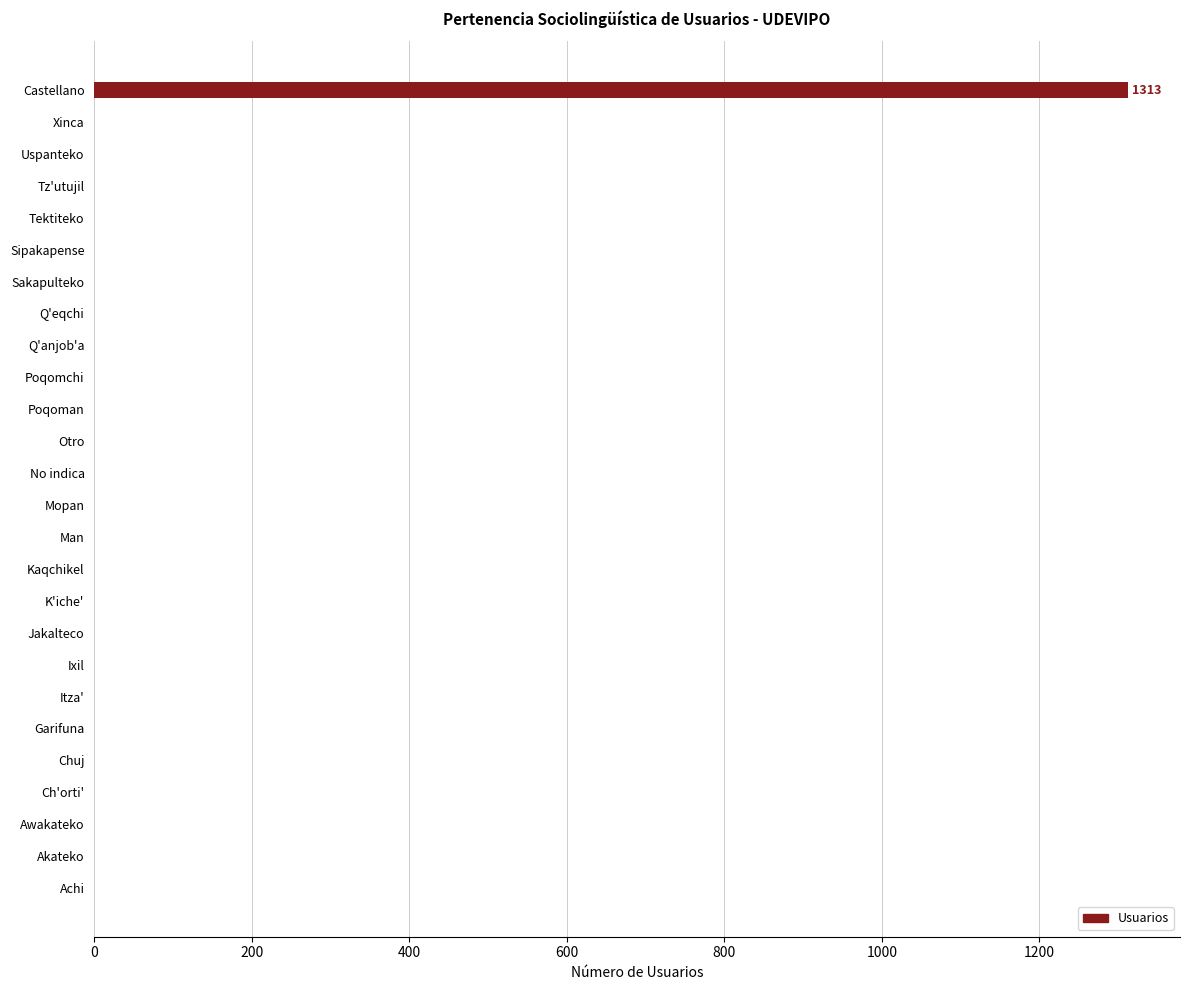

How many distinct data groups are displayed?

1